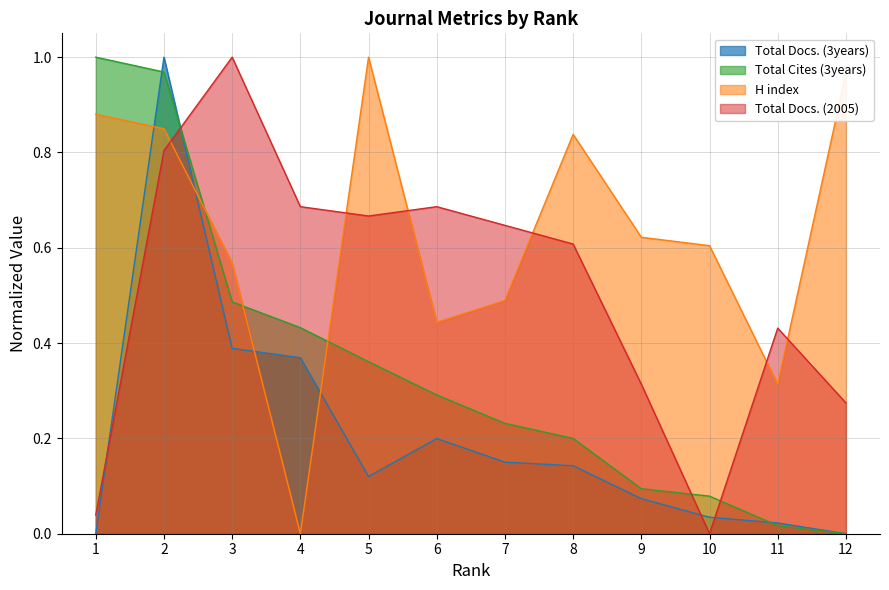

Rank the series by their maximum value, from highest to lowest.

Total Docs. (3years), Total Cites (3years), H index, Total Docs. (2005)